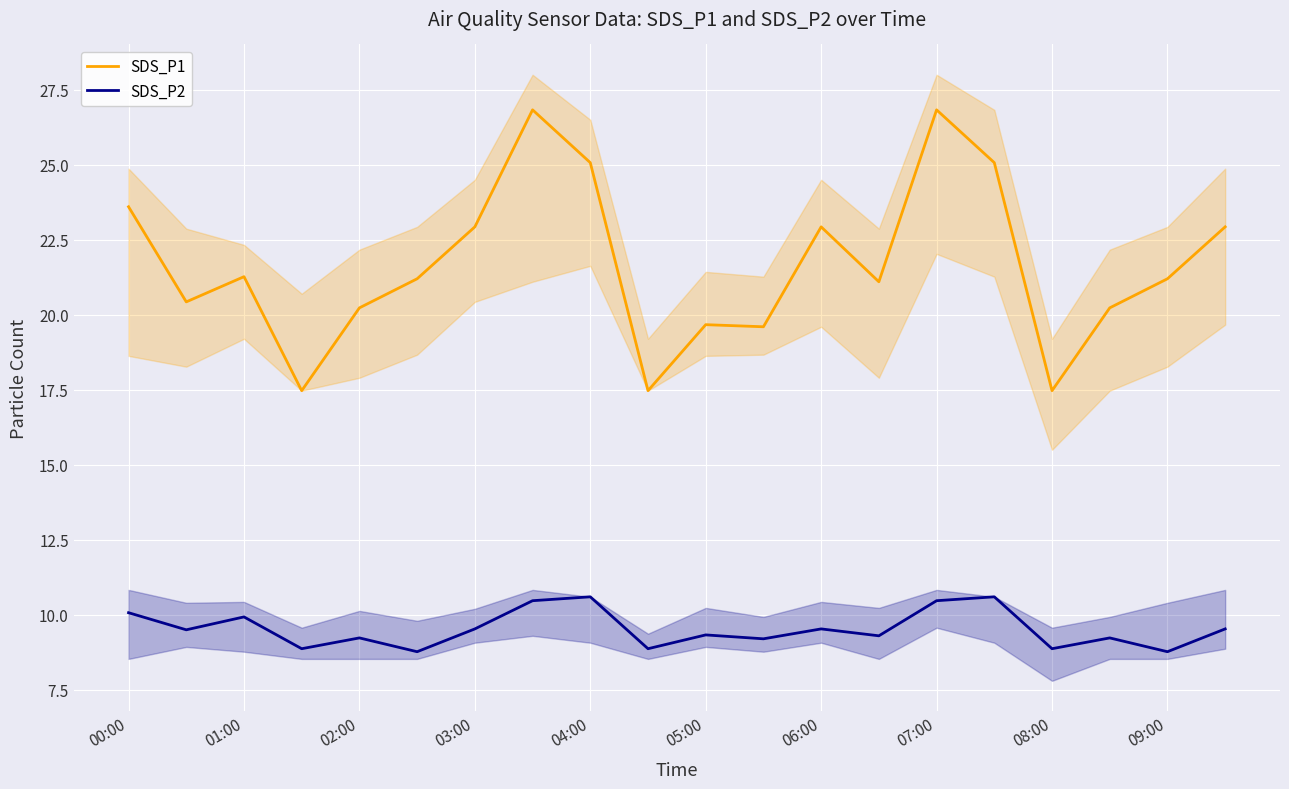

List the series in order of their peak value, lowest first.

SDS_P2, SDS_P1